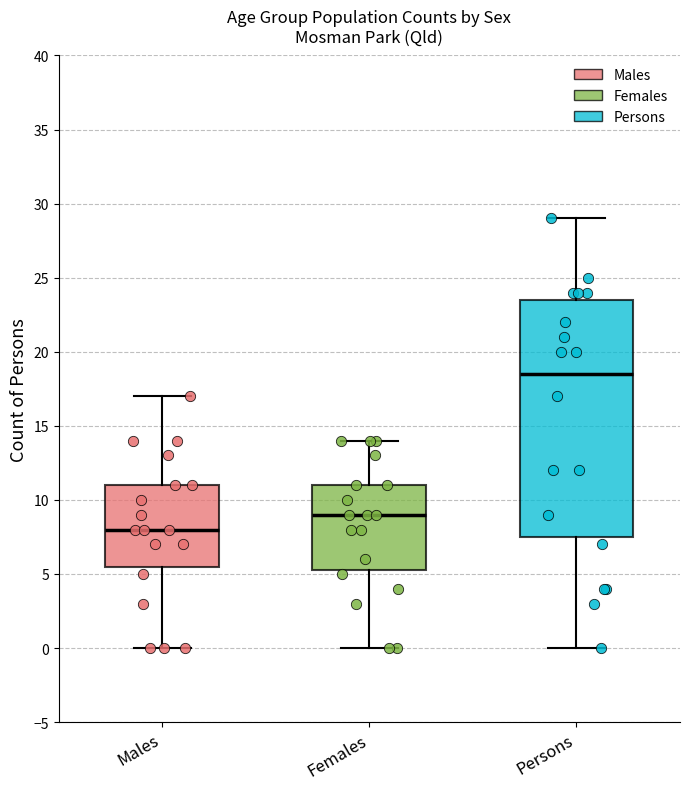

Which box is the tallest, from its lower edge to its upper edge?

Persons